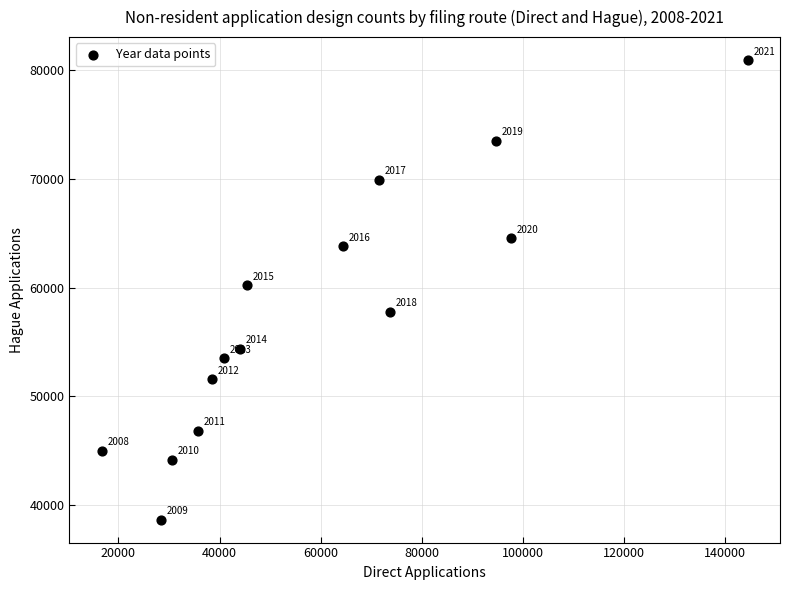

What Y value in the scatter plot is closest to 59786?

60192